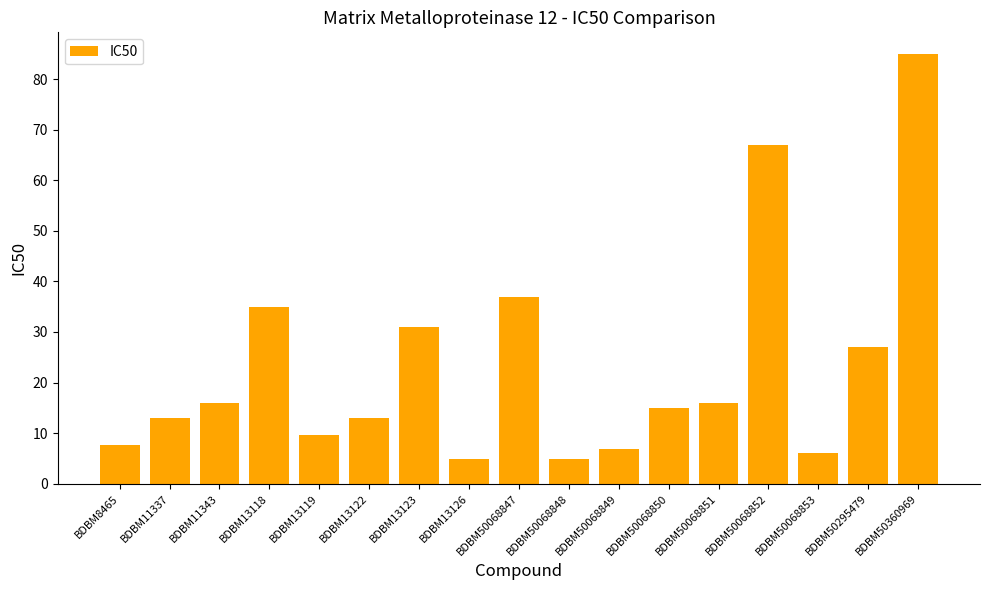

The value at BDBM13119 is 9.6. True or false?

True